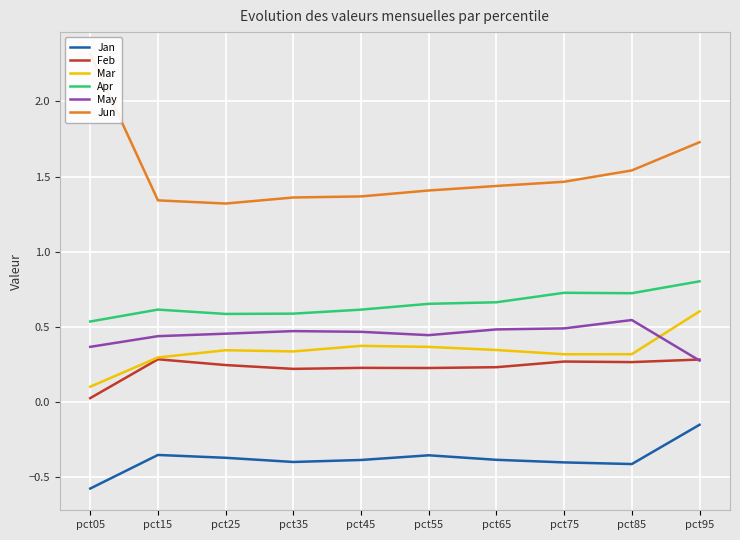

What is the spread (max minus min) of values at pct75?

1.9